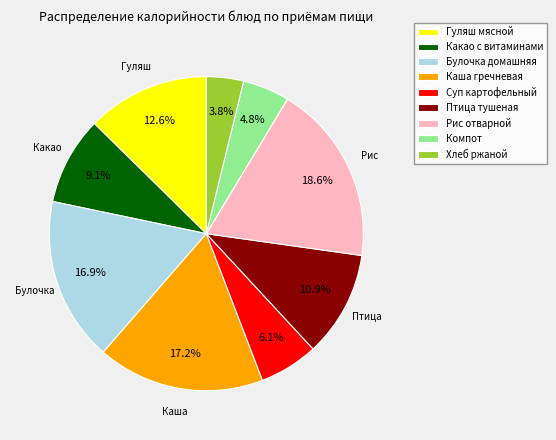

To the nearest percent, what is the average slice percentage?

11%